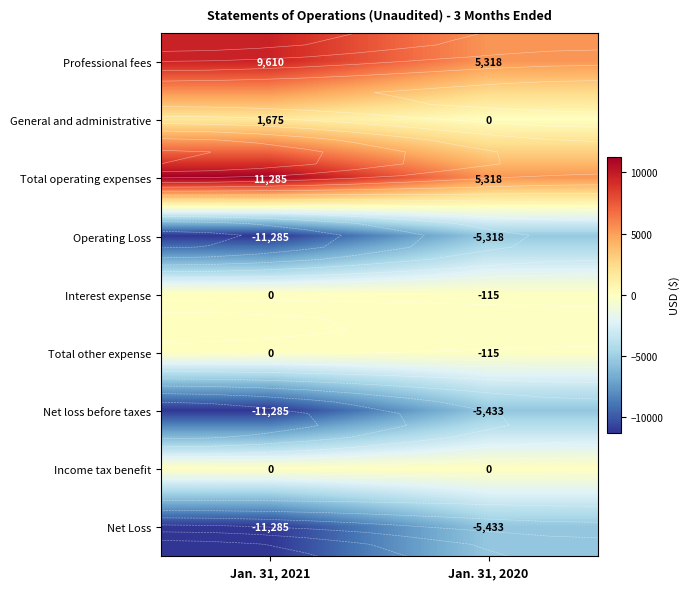

Which has a higher value, Jan. 31, 2021 or Jan. 31, 2020?

Jan. 31, 2021